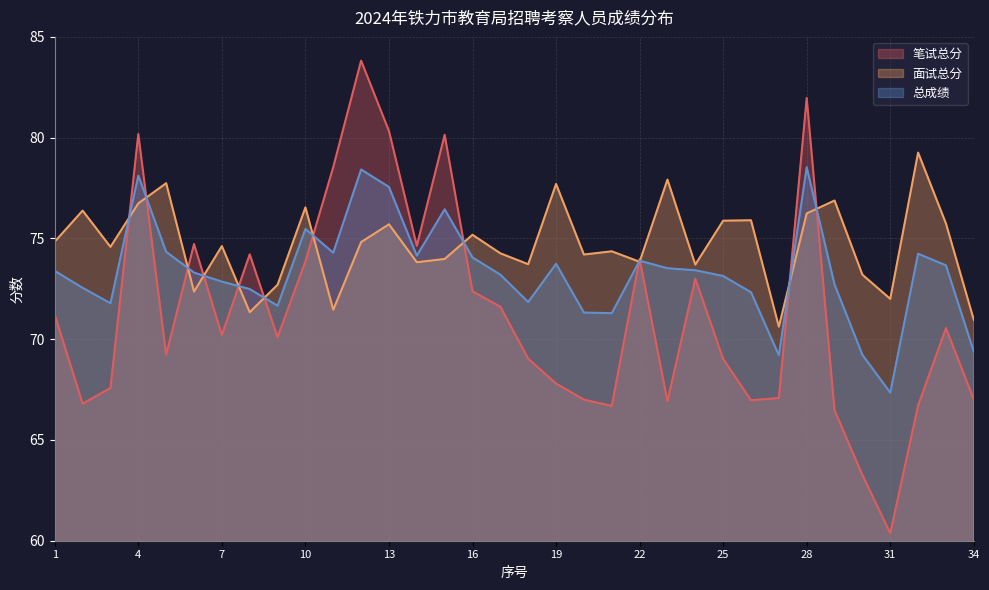

How many lines are shown in the chart?

3